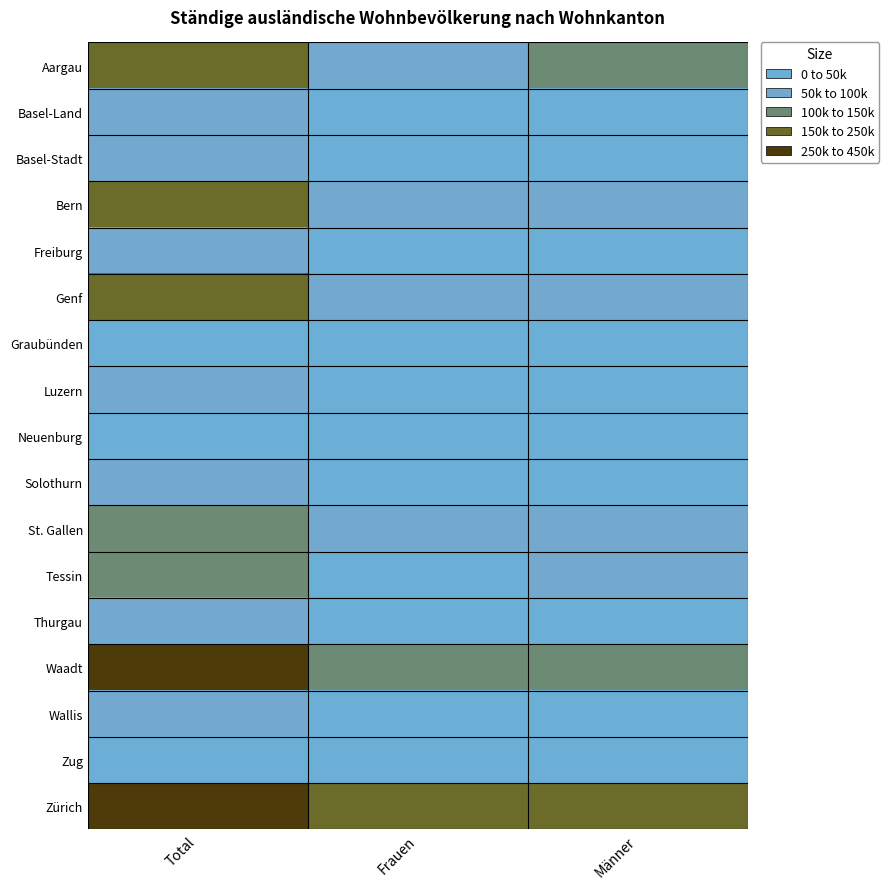

What is the spread (max minus min) of values at Frauen?

191033